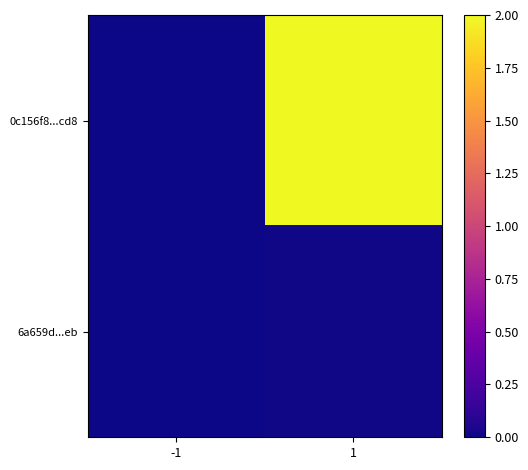

Which series changed the most between -1 and 1?

0c156f8...cd8